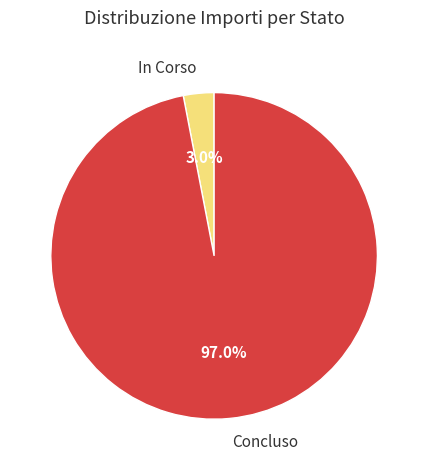

Is there a majority slice in this chart?

Yes